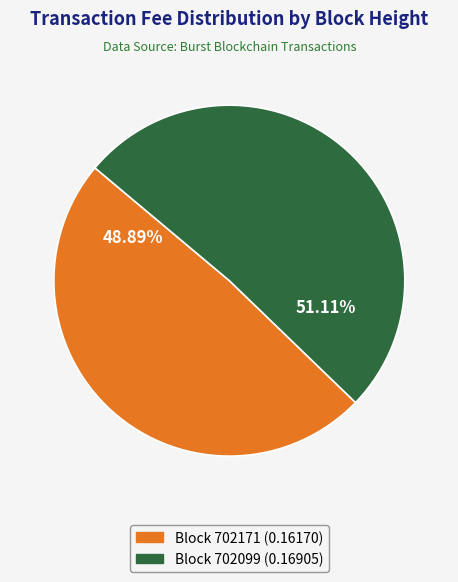

Does any single category account for the majority?

Yes